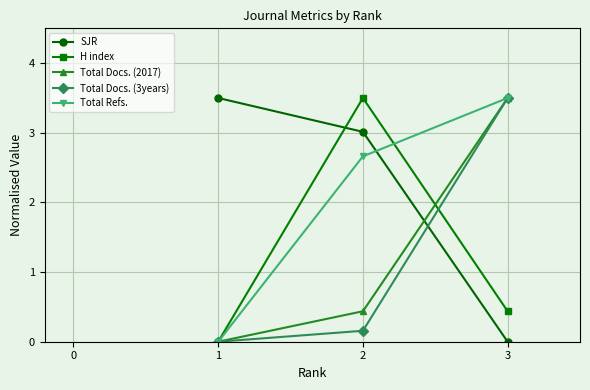

Reading right to left, list all the values displayed in this chart.

SJR: 3=0.0	2=3.0	1=3.5
H index: 3=0.4	2=3.5	1=0.0
Total Docs. (2017): 3=3.5	2=0.4	1=0.0
Total Docs. (3years): 3=3.5	2=0.2	1=0.0
Total Refs.: 3=3.5	2=2.7	1=0.0